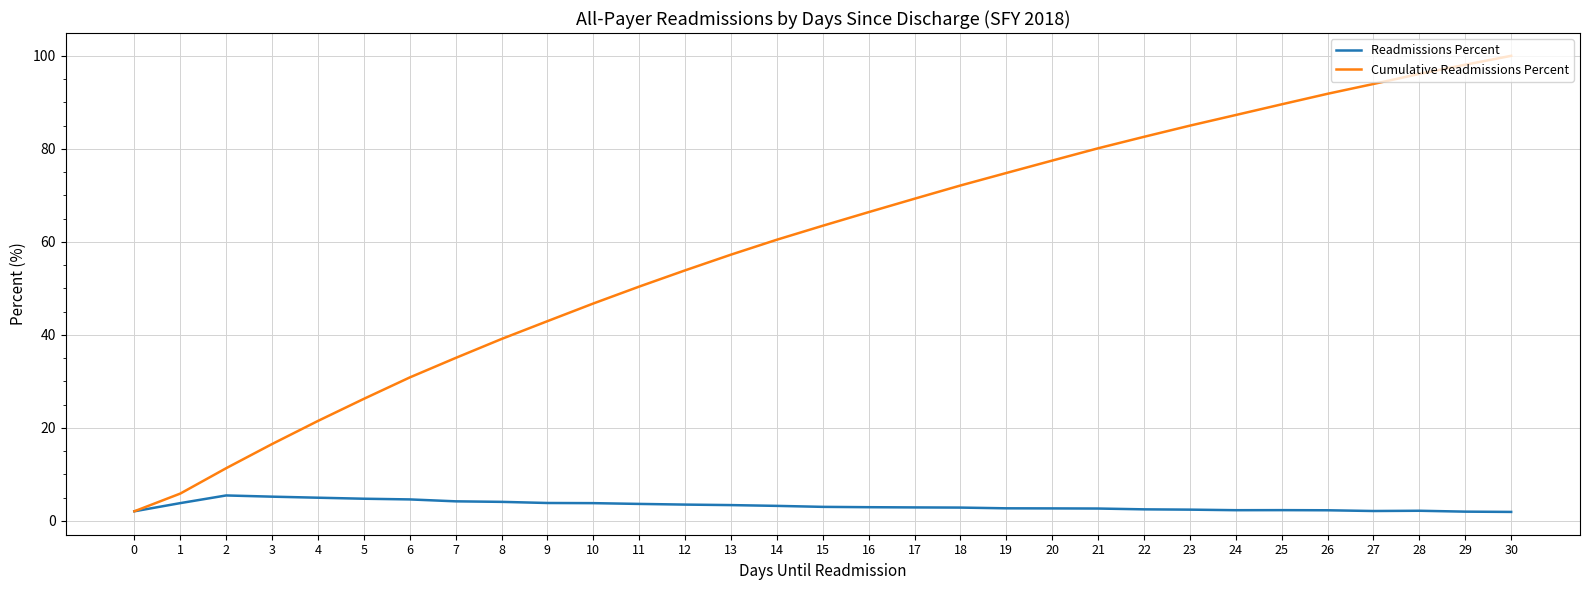

Between 10 and 26, which series saw the biggest shift?

Cumulative Readmissions Percent